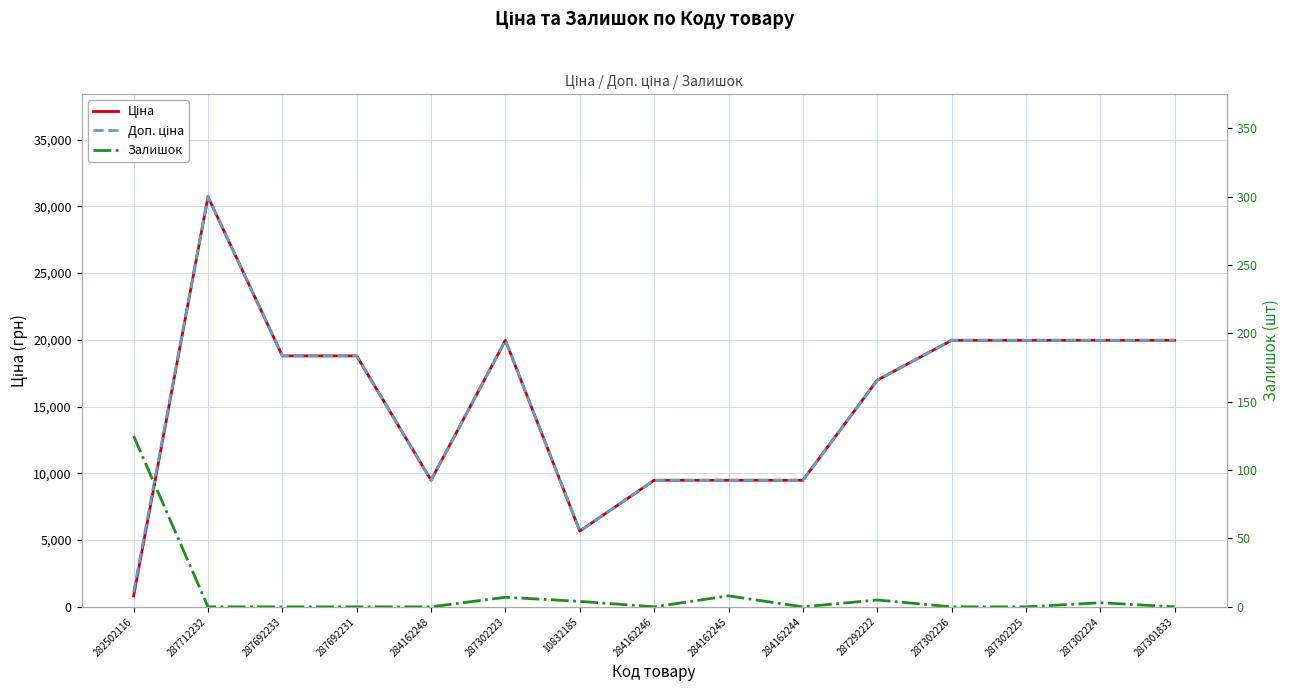

True or false: Доп. ціна and Ціна intersect in this chart.

False